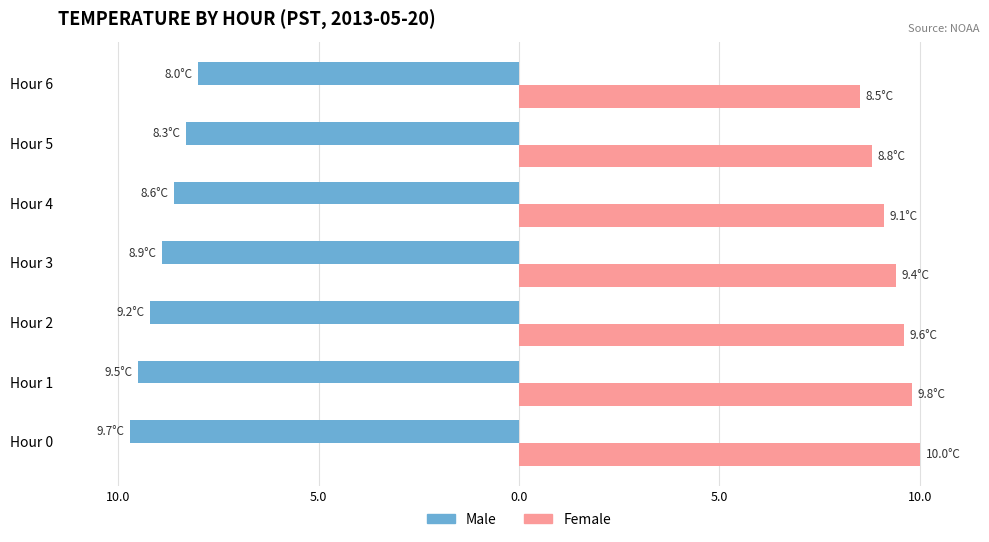

What are all the series names shown in the legend?

Male, Female